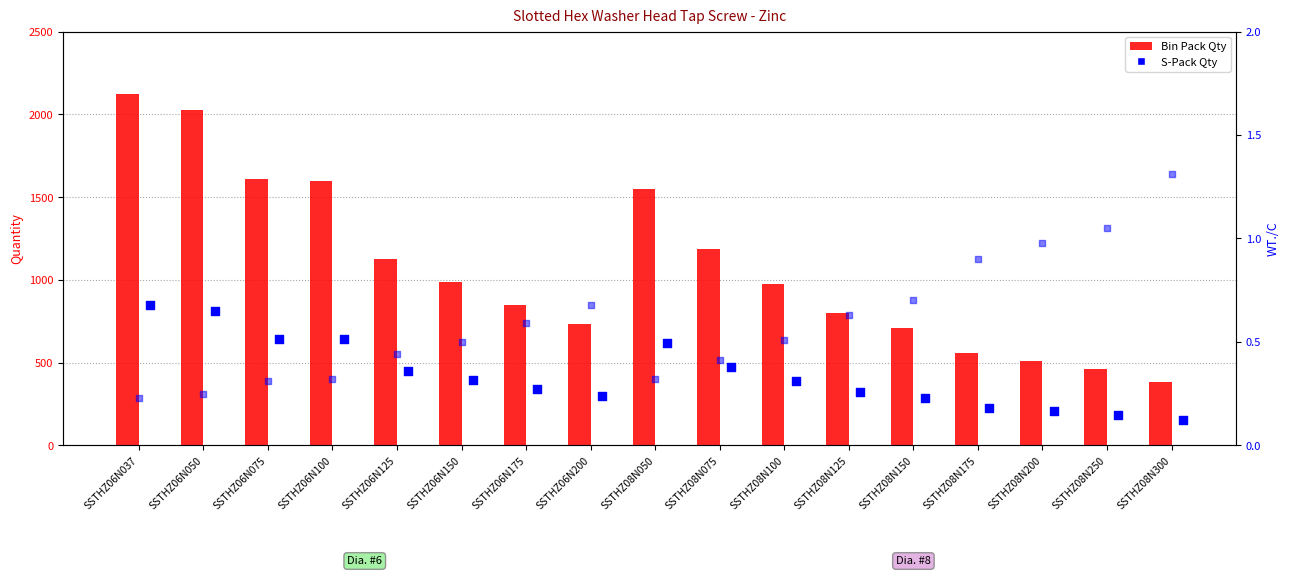

Which series contains the lowest Y value?

WT./C